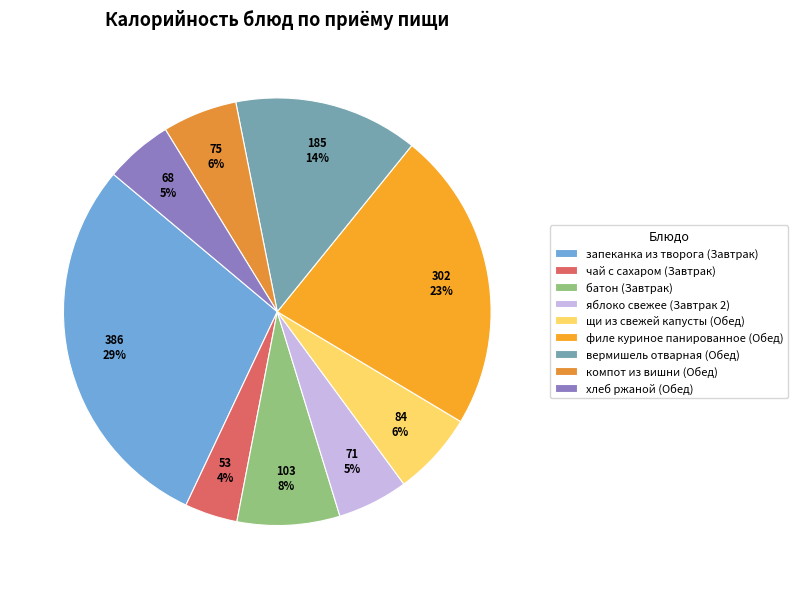

Which category has the biggest portion of the pie?

запеканка из творога (Завтрак)